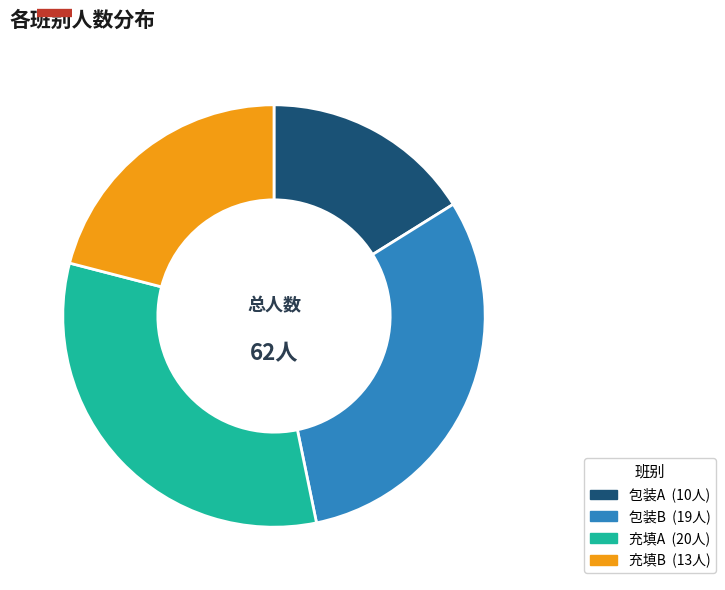

Is it true that 包装B is 31% of the pie?

True